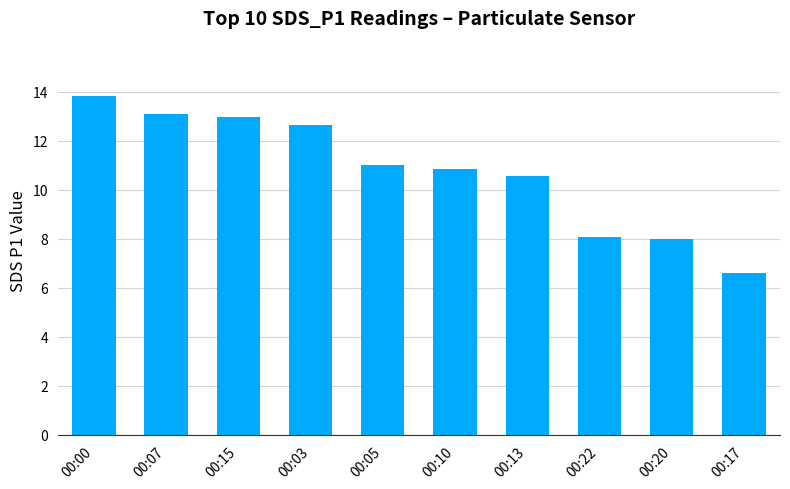

How many values are below 11?

5